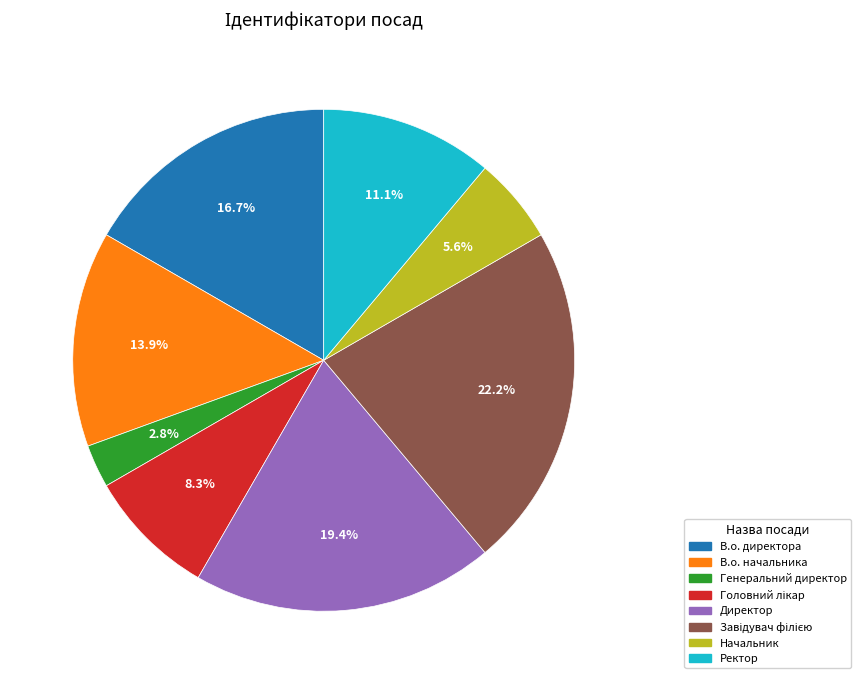

Which slice is the smallest?

Генеральний директор